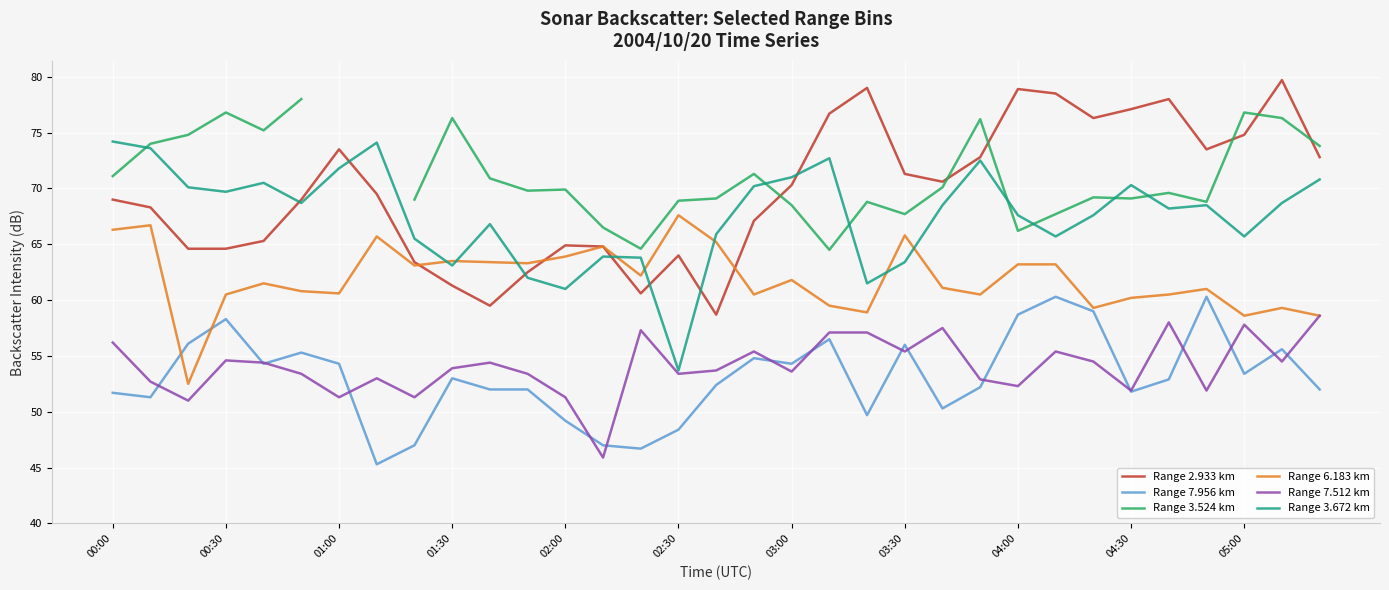

Which category has the lowest value in the Range 2.933 km series?

16